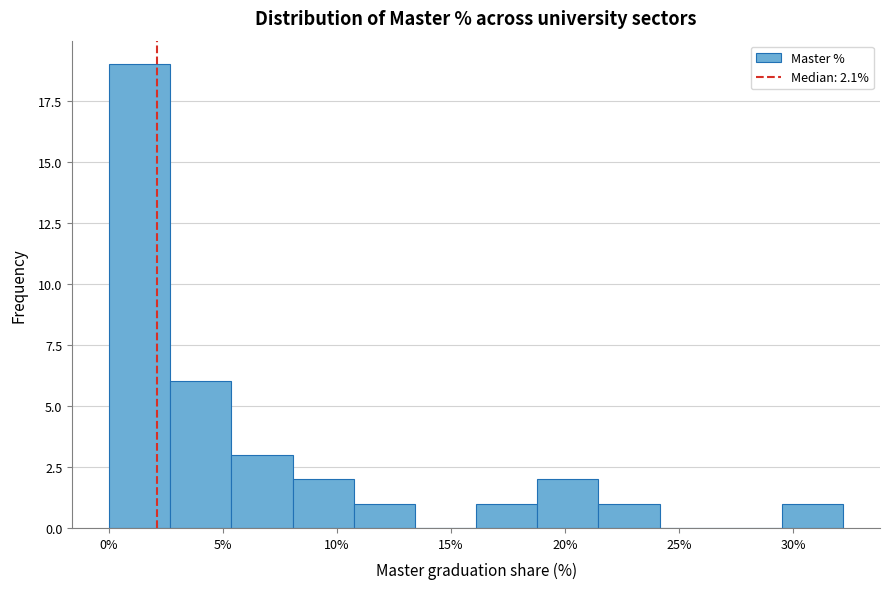

What is the height of the bar covering 29.5 to 32.0 on the x-axis? Neither the bar edges nor the heights are printed on the chart, so give them approximately, as read against the axes.

1